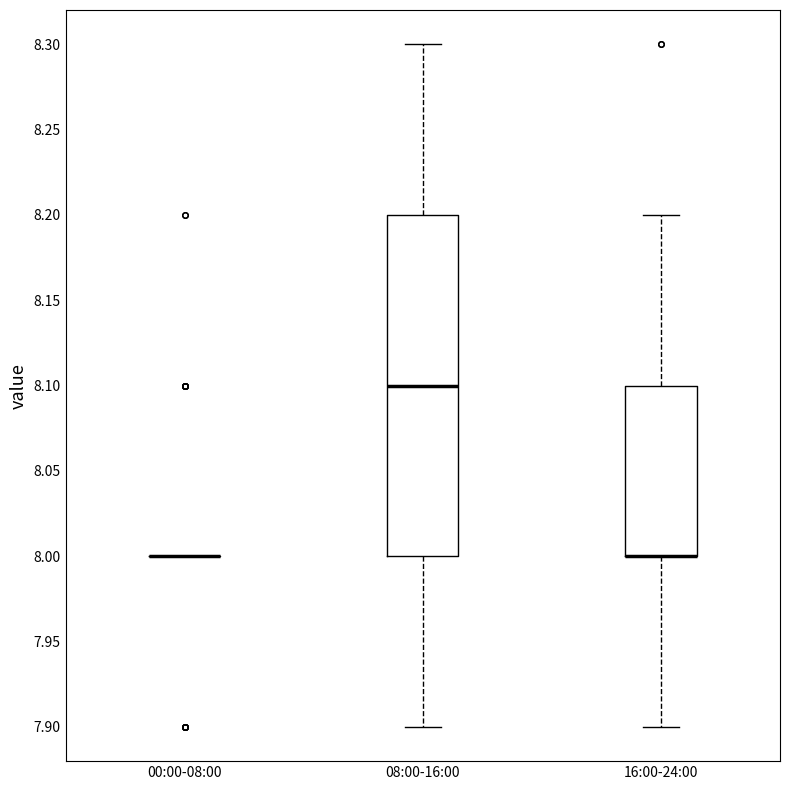

Which box is the tallest, from its lower edge to its upper edge?

08:00-16:00